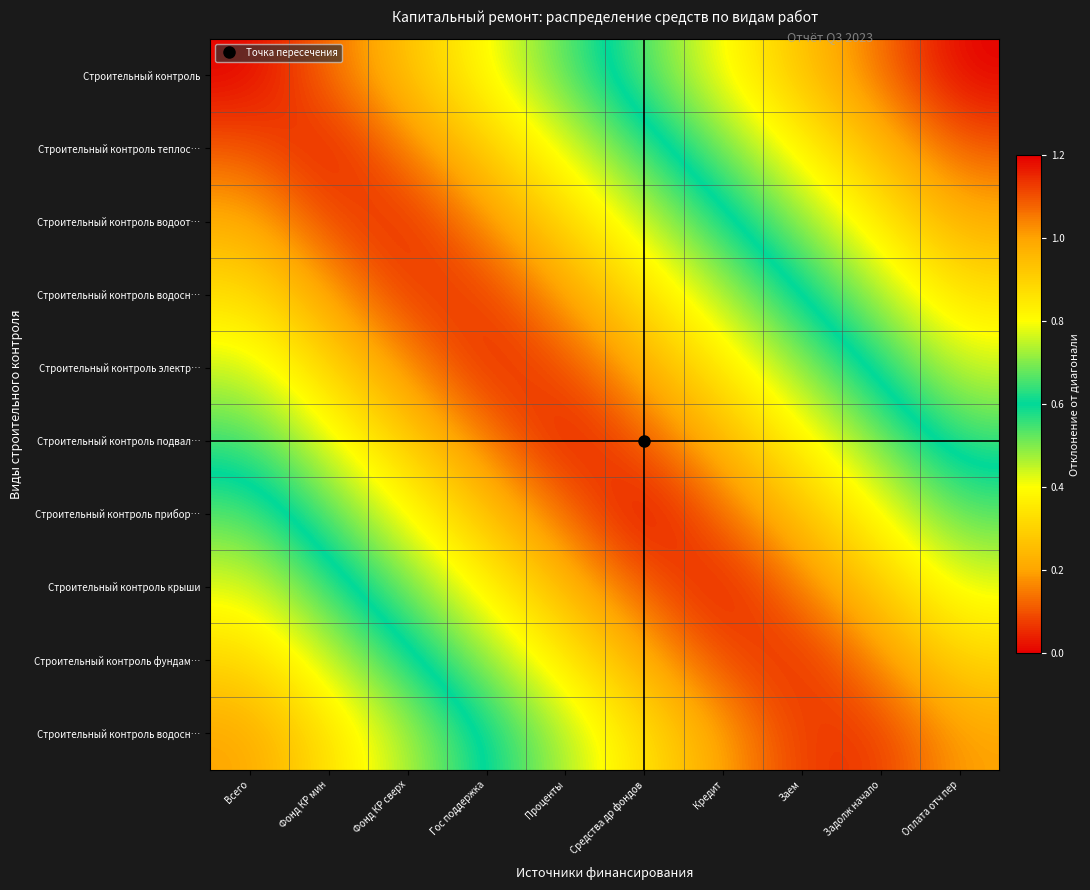

What is the difference between the highest and lowest values at Гос поддержка?

0.6